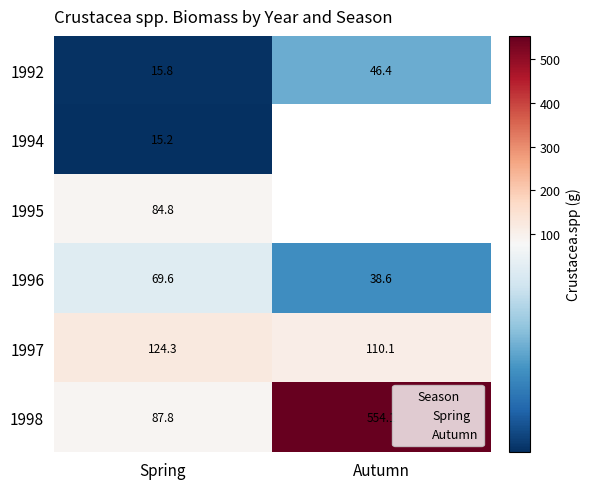

The 1998 series shows 87.8 at Spring. True or false?

True